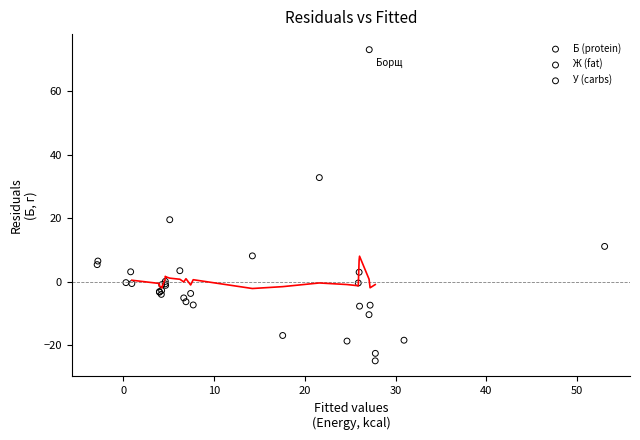

Which series has the largest Y range (max minus min)?

У (carbs)